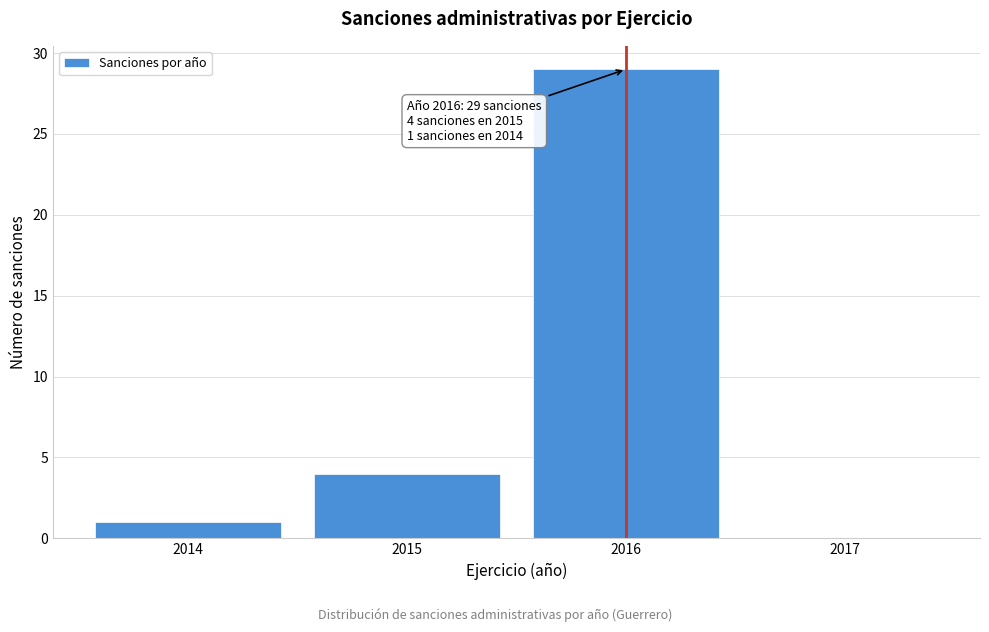

Reading left to right, extract all data points from this chart.

2014=1	2015=4	2016=29	2017=0